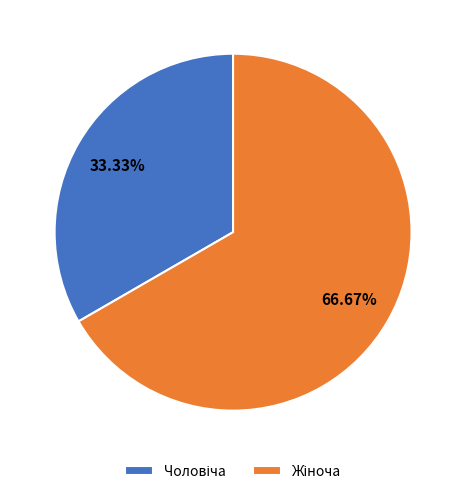

Is there any slice that represents more than half of the pie?

Yes